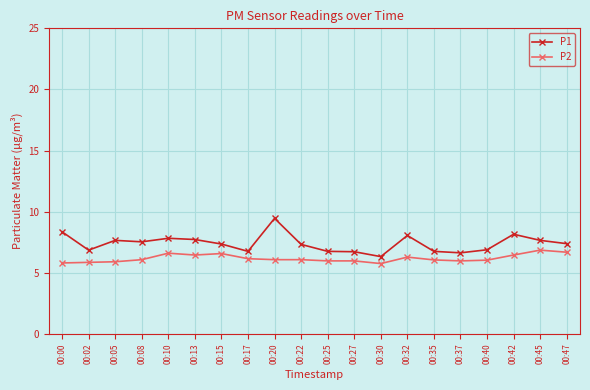

Which series has the largest range (max minus min)?

P1